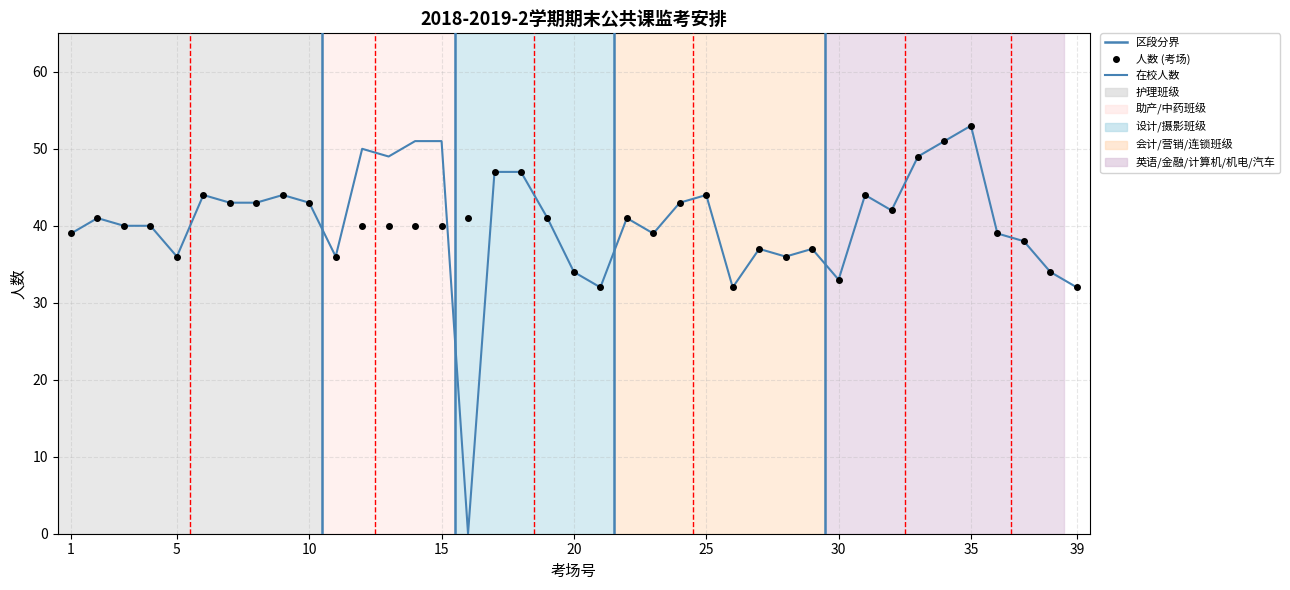

How many values in 在校人数 are above zero?

38